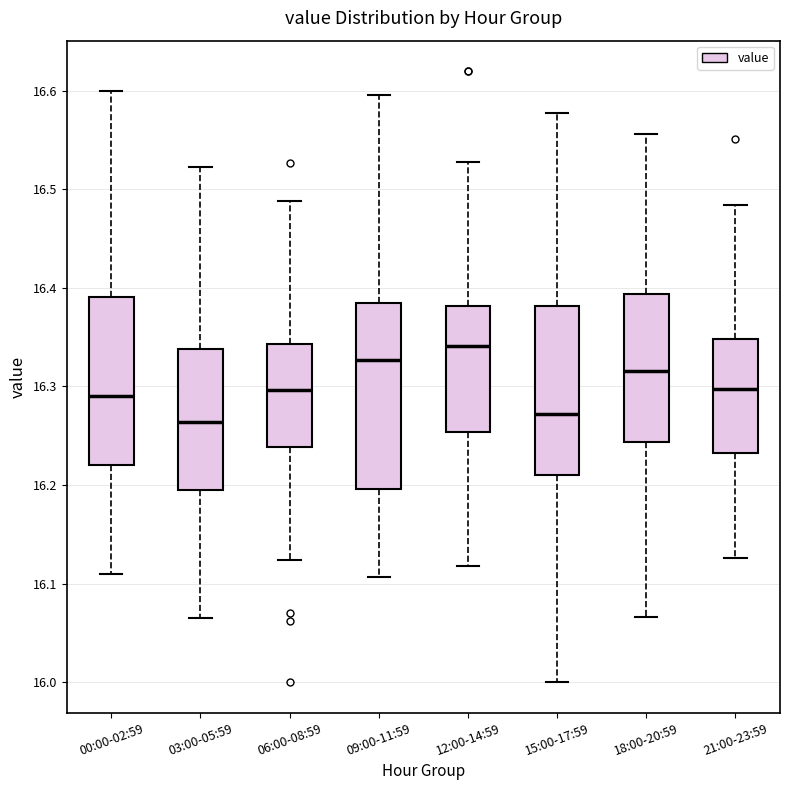

Reading left to right, read every box against the y-axis: the position of its median line, the range the box covers, and the ends of its whiskers. The values are not printed on the chart, so give them approximately, as read against the axis.

00:00-02:59: median 16.29, box 16.22 to 16.39, whiskers 16.11 to 16.60
03:00-05:59: median 16.26, box 16.20 to 16.34, whiskers 16.06 to 16.52
06:00-08:59: median 16.30, box 16.24 to 16.34, whiskers 16.12 to 16.49
09:00-11:59: median 16.33, box 16.20 to 16.38, whiskers 16.11 to 16.60
12:00-14:59: median 16.34, box 16.25 to 16.38, whiskers 16.12 to 16.53
15:00-17:59: median 16.27, box 16.21 to 16.38, whiskers 16.00 to 16.58
18:00-20:59: median 16.32, box 16.24 to 16.39, whiskers 16.07 to 16.56
21:00-23:59: median 16.30, box 16.23 to 16.35, whiskers 16.13 to 16.48